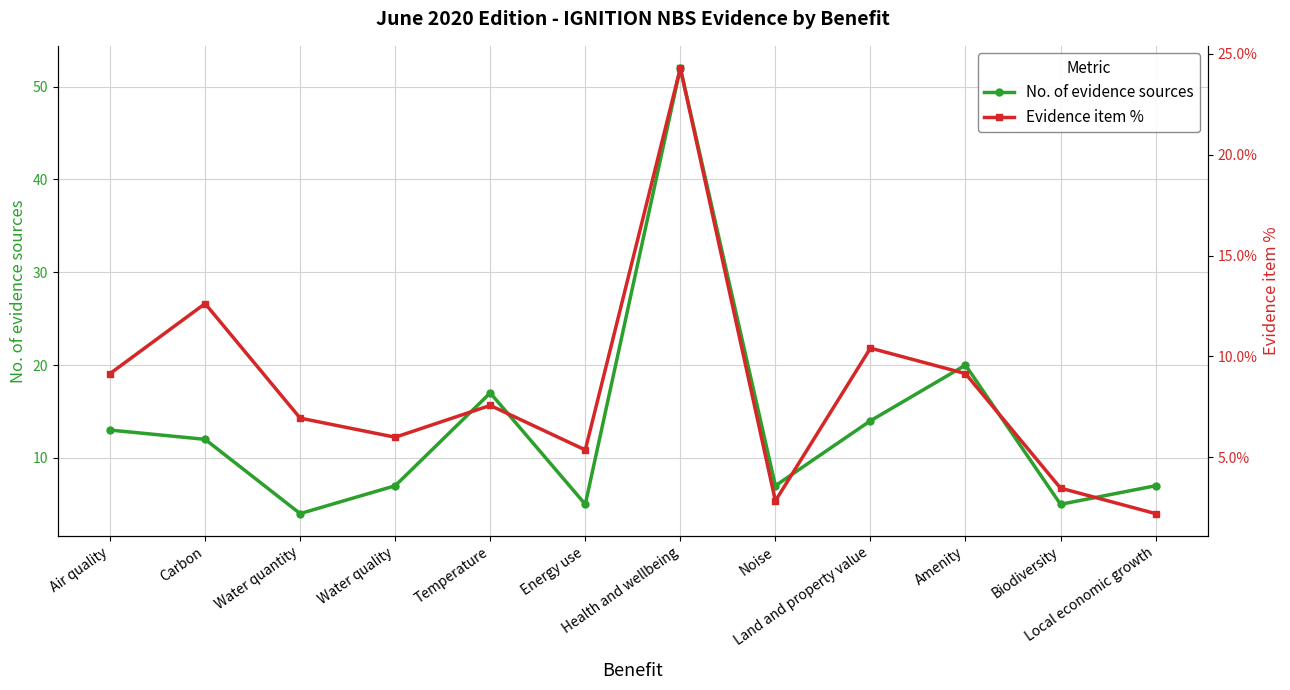

Reading left to right, what are all the values shown in this chart?

No. of evidence sources: 13.0	12.0	4.0	7.0	17.0	5.0	52.0	7.0	14.0	20.0	5.0	7.0
Evidence item %: 0.1	0.1	0.1	0.1	0.1	0.1	0.2	0.0	0.1	0.1	0.0	0.0